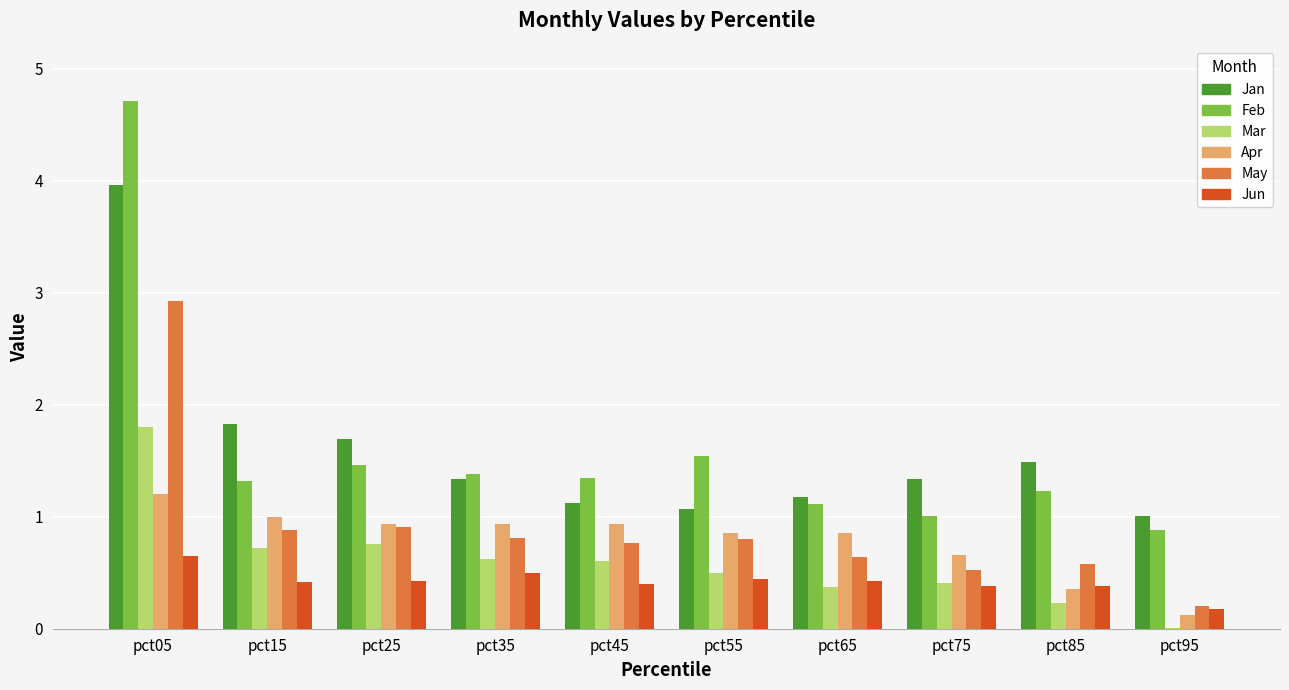

Is it true that May equals 0.1 at pct75?

False